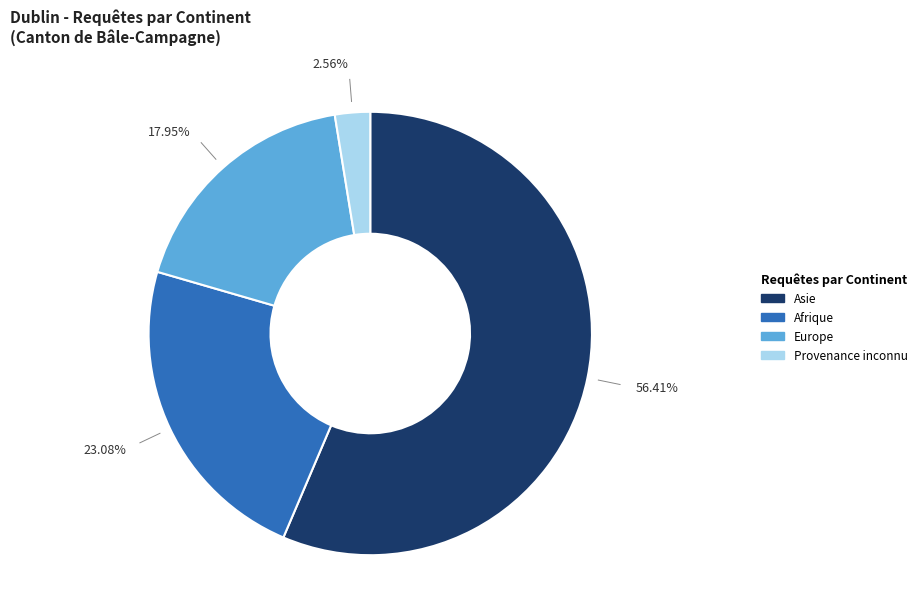

How many slices are in this pie chart?

4